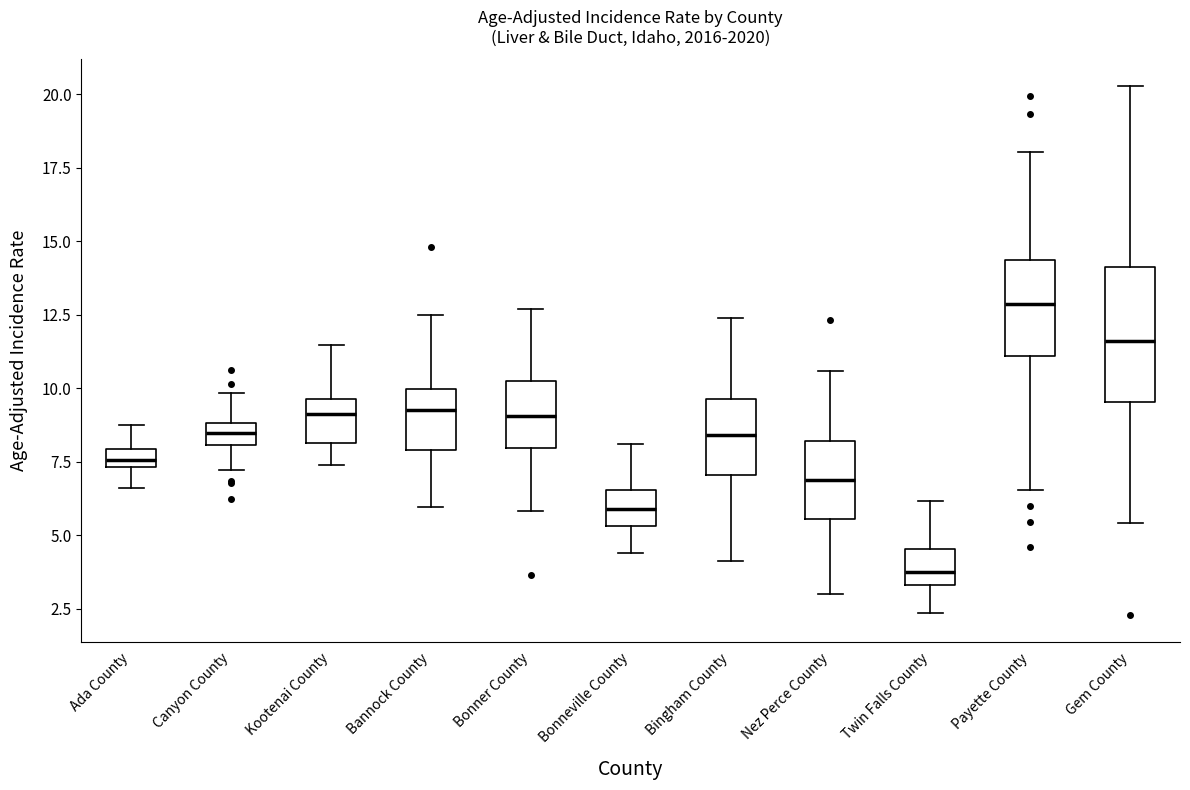

Where does the lower whisker of the box for Bonneville County end on the y-axis? The values are not printed on the chart, so give them approximately, as read against the axis.

4.5